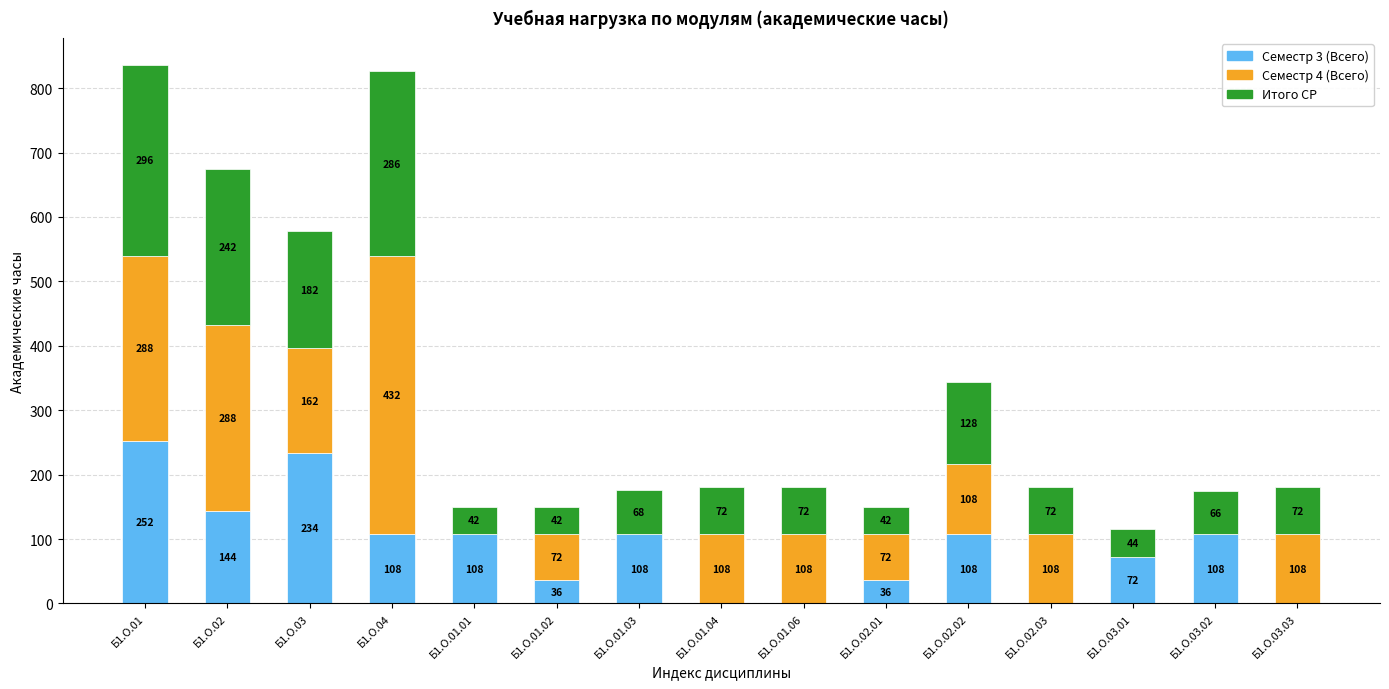

What is the total value across all series at Б1.О.02.01?

150